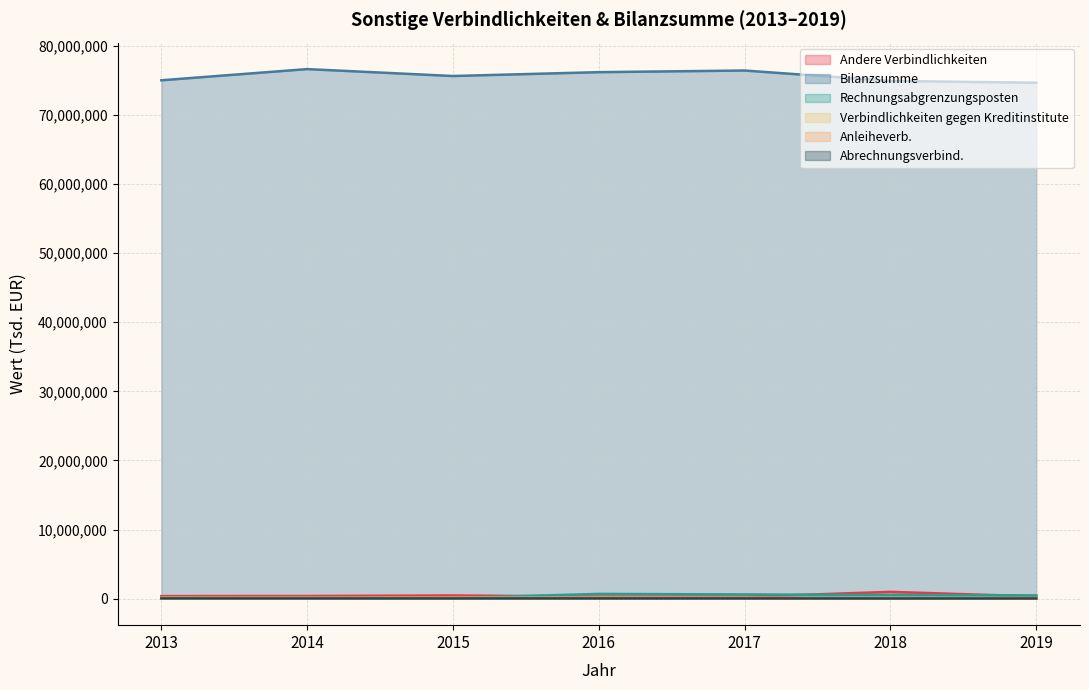

True or false: Rechnungsabgrenzungsposten and Verbindlichkeiten gegen Kreditinstitute cross at least once.

False